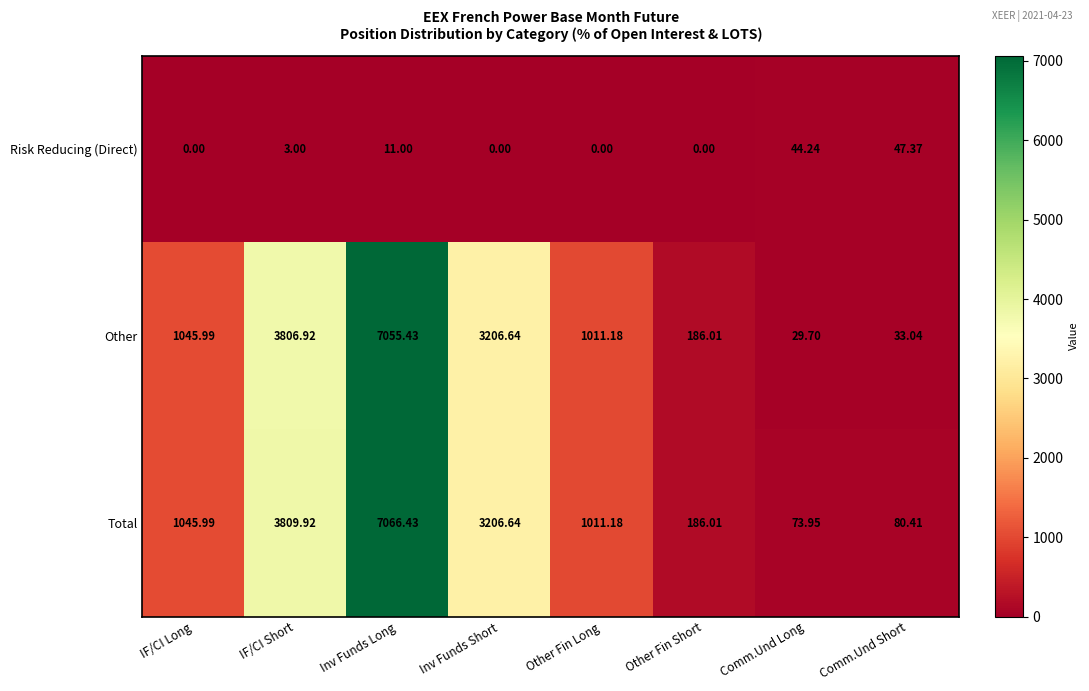

Where does the Other series first go above 1045?

IF/CI Long